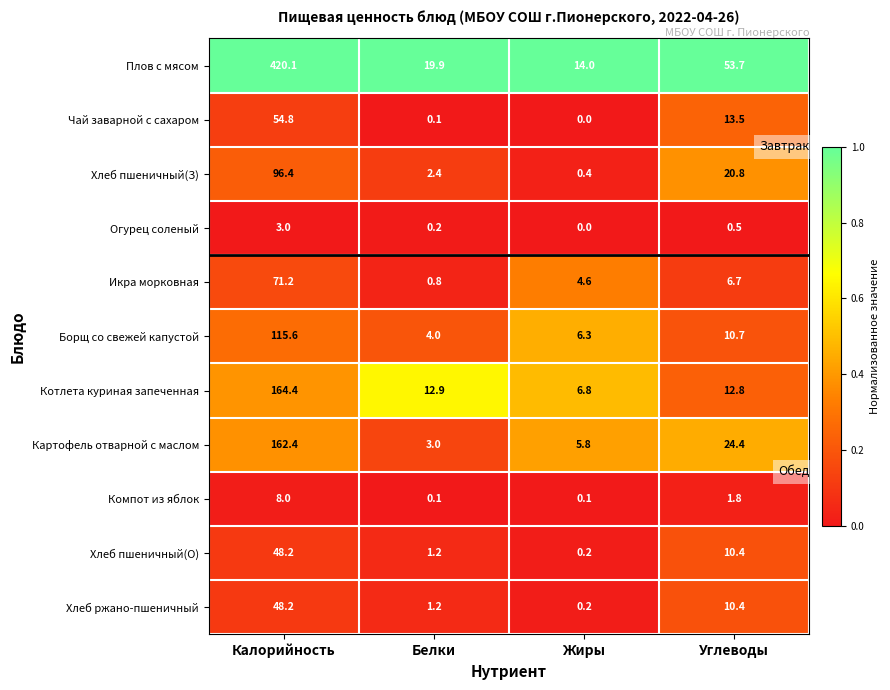

What is the average value of the Хлеб пшеничный(З) series?

30.0